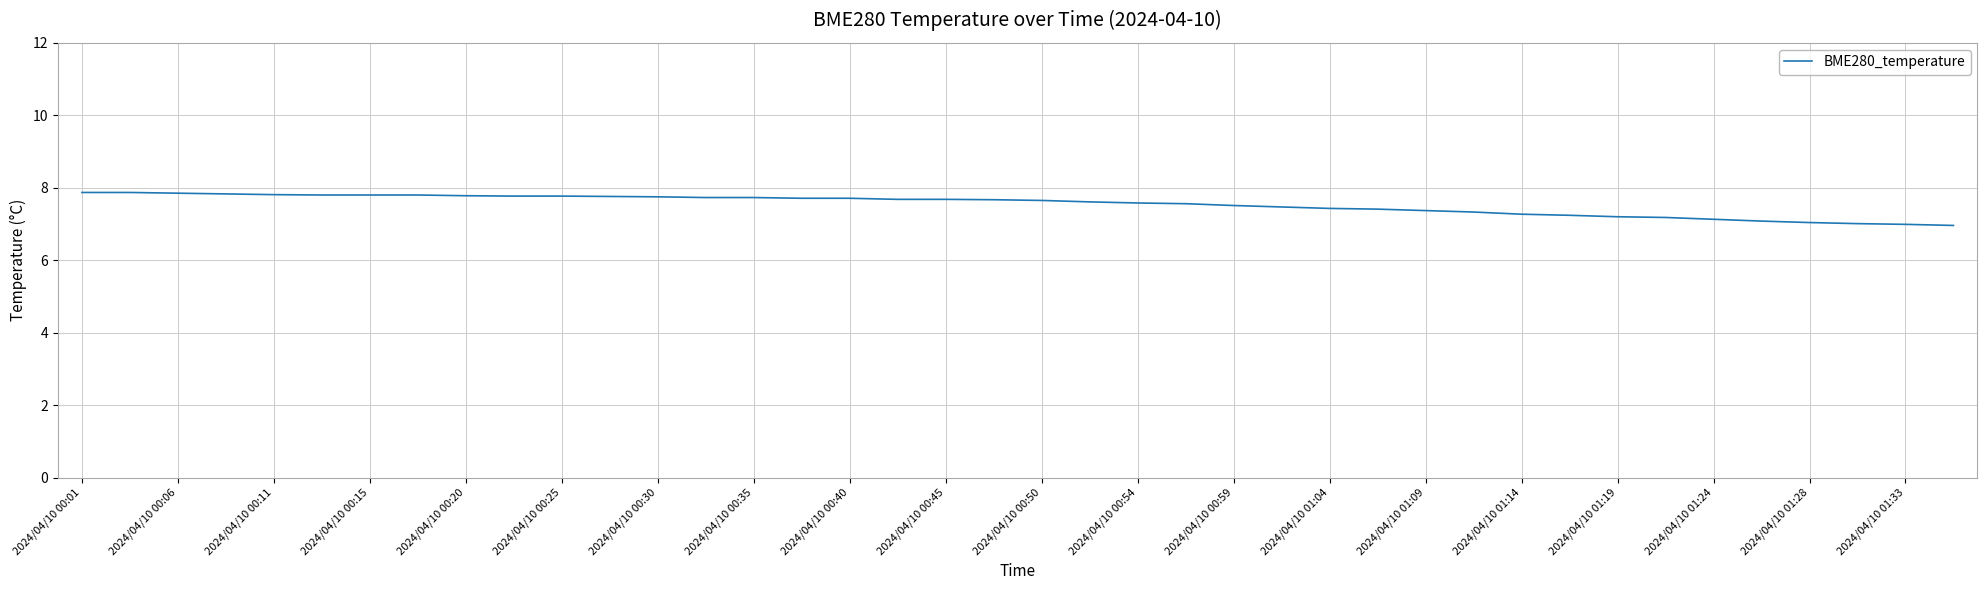

What is the smallest value displayed?

7.0